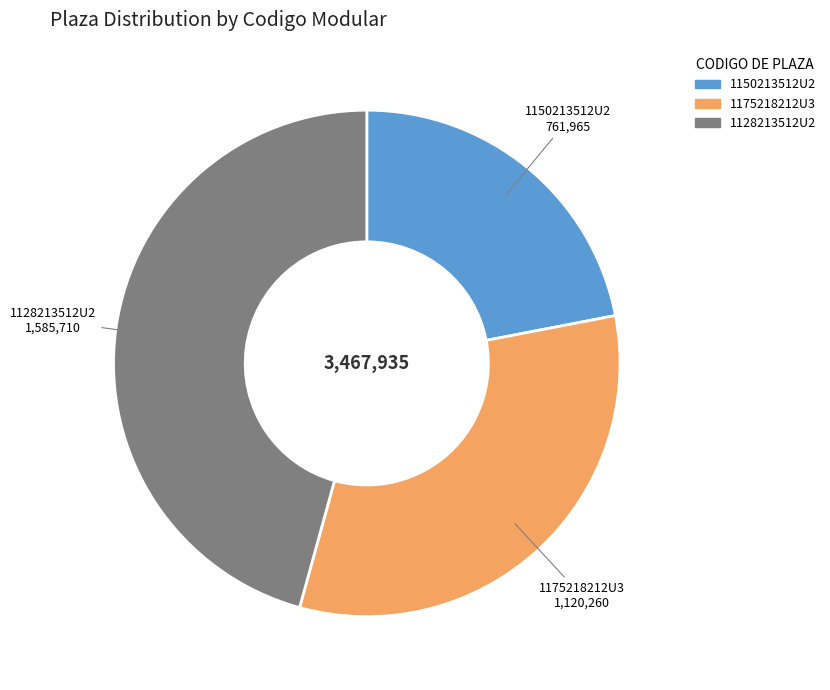

Does 1175218212U3 account for over 50% of the chart?

No